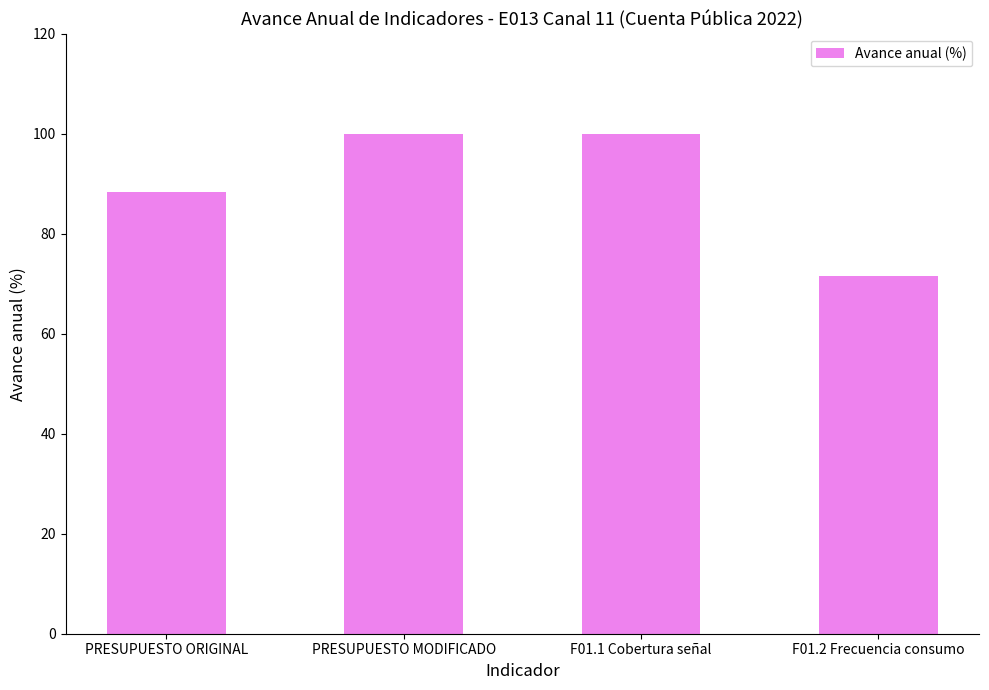

Does the chart contain any negative values?

No